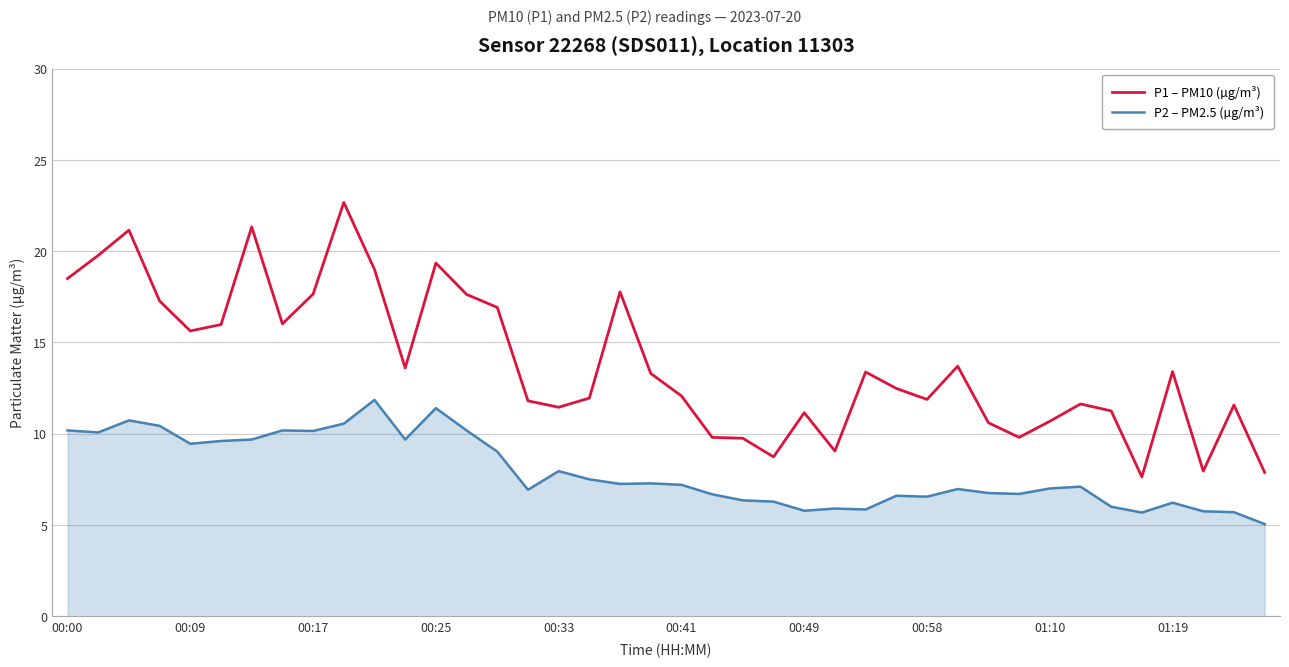

How many lines are shown in the chart?

2